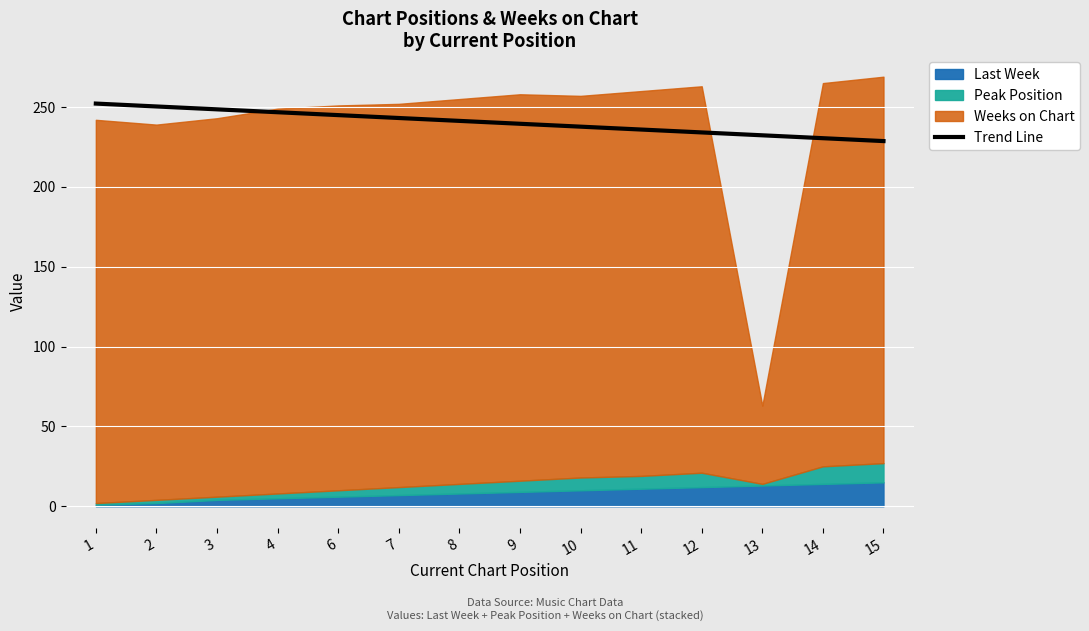

True or false: Trend Line has a value of 234.1 at 12.

True